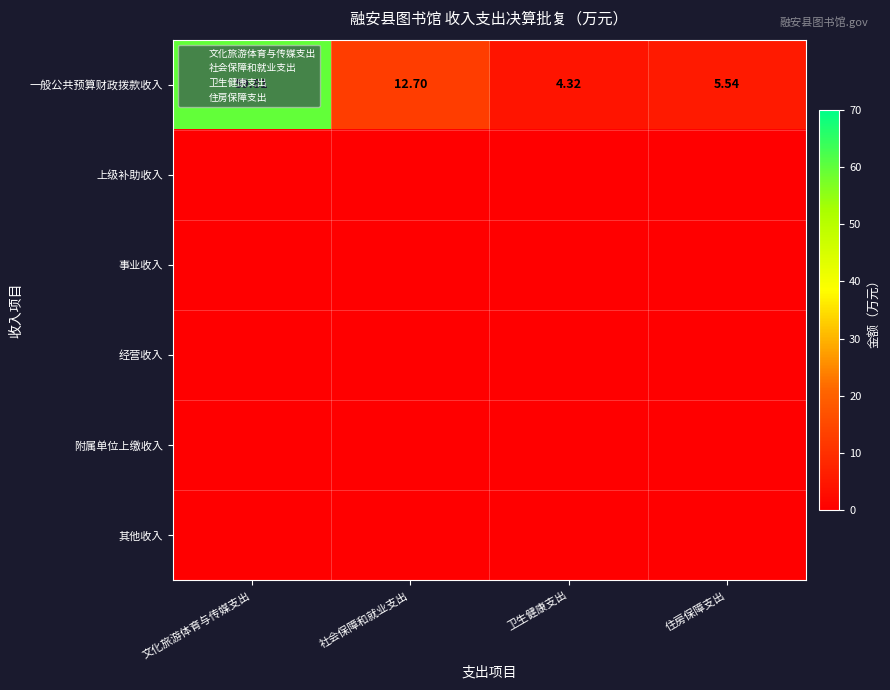

Which series has the largest total across all categories?

一般公共预算财政拨款收入